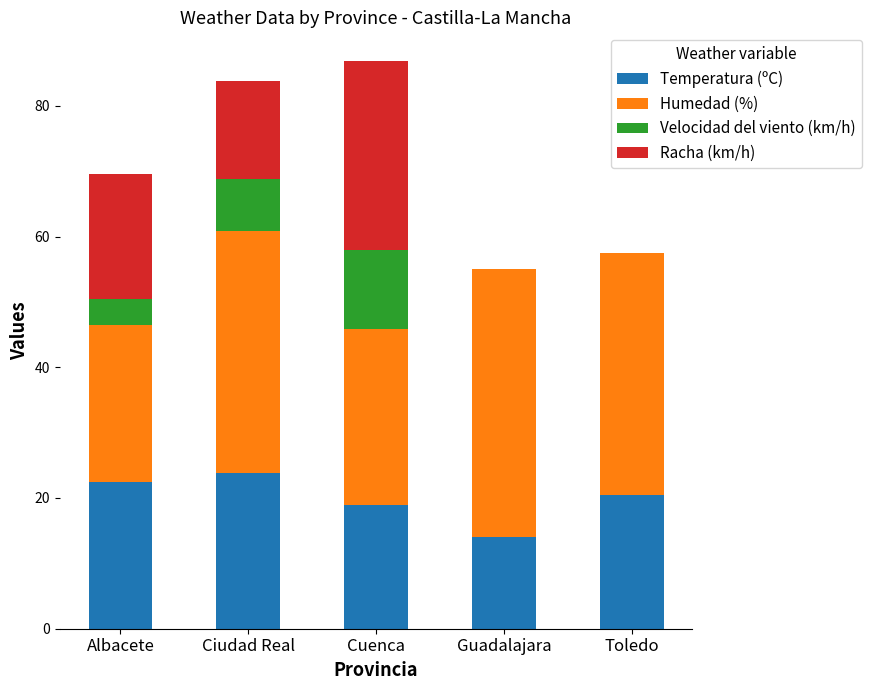

At which category is the sum across all series the highest?

Cuenca